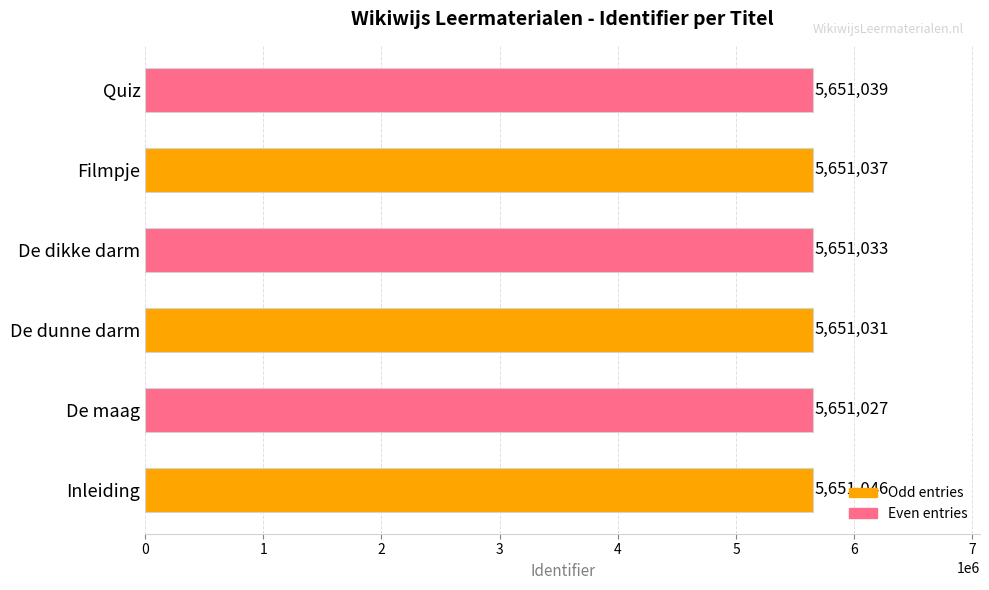

At which category does the chart reach its peak across all series?

Inleiding